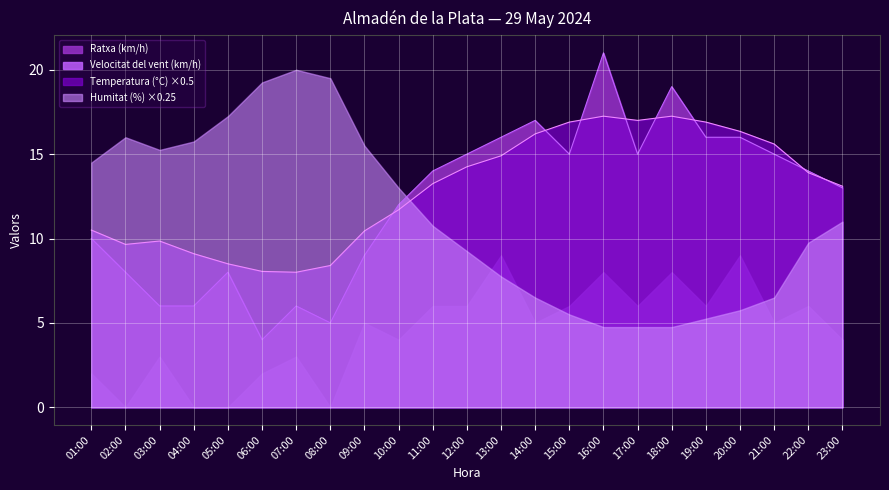

What are all the series names shown in the legend?

Ratxa (km/h), Velocitat del vent (km/h), Temperatura (°C) ×0.5, Humitat (%) ×0.25